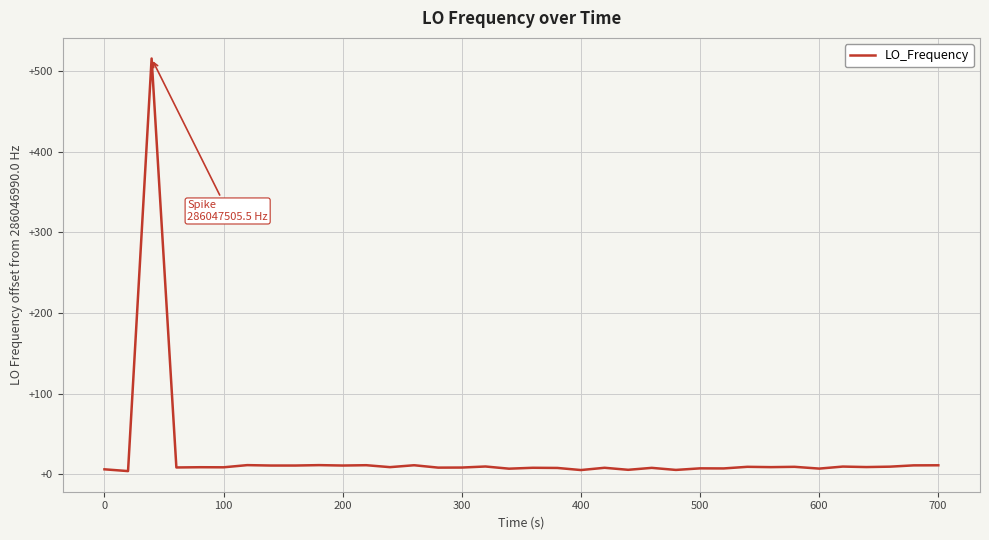

What is the difference between the maximum and second lowest values?

510.4